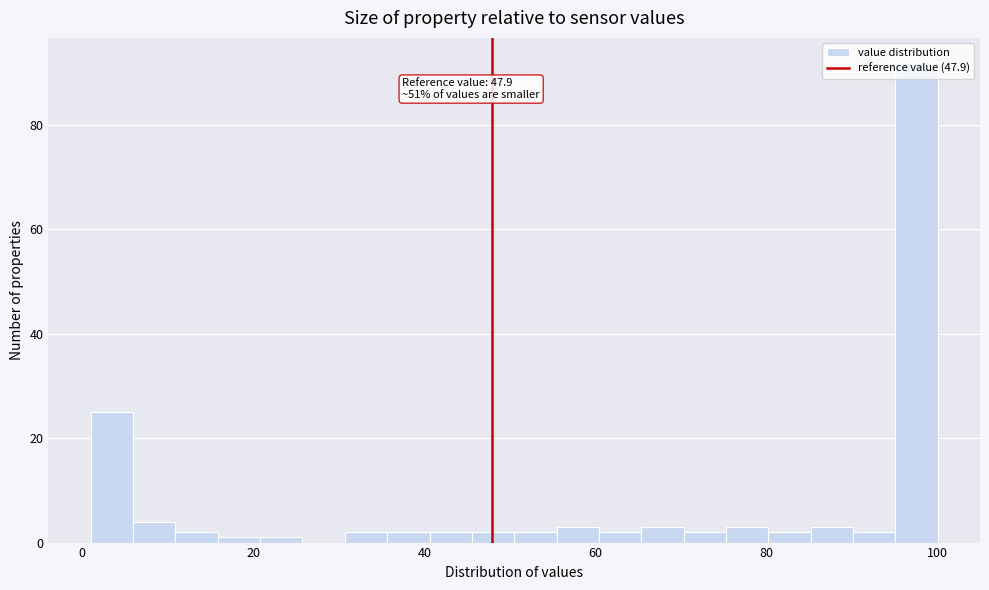

Around what value on the x-axis is the tallest bar? Give the approximate position of its centre, as read against the axis.

98